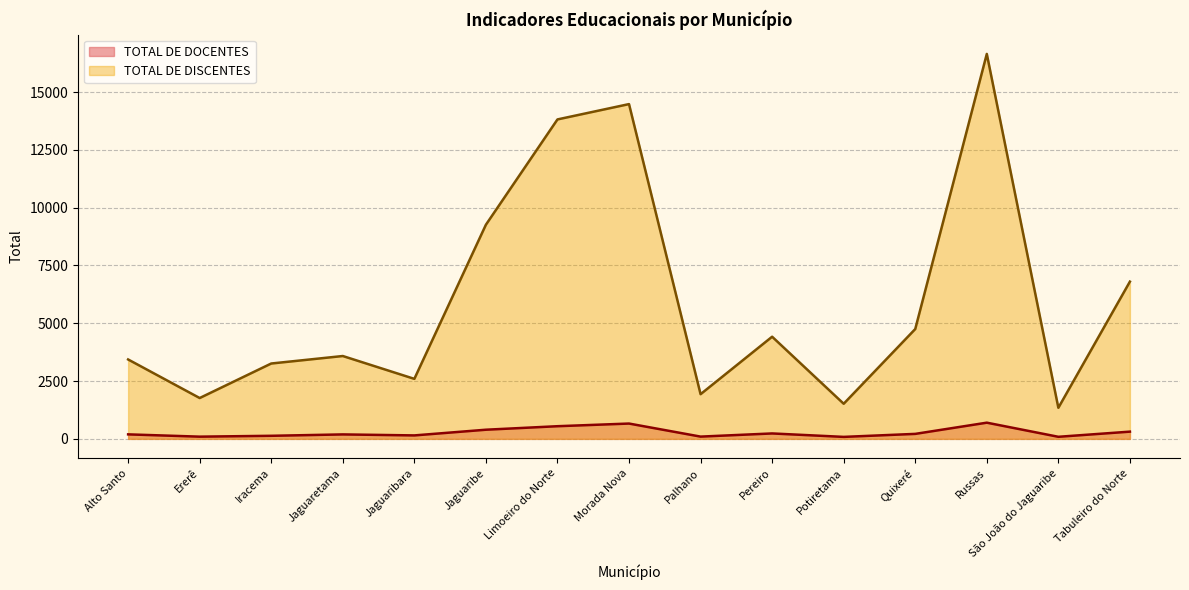

At which category does the chart reach its peak across all series?

Russas